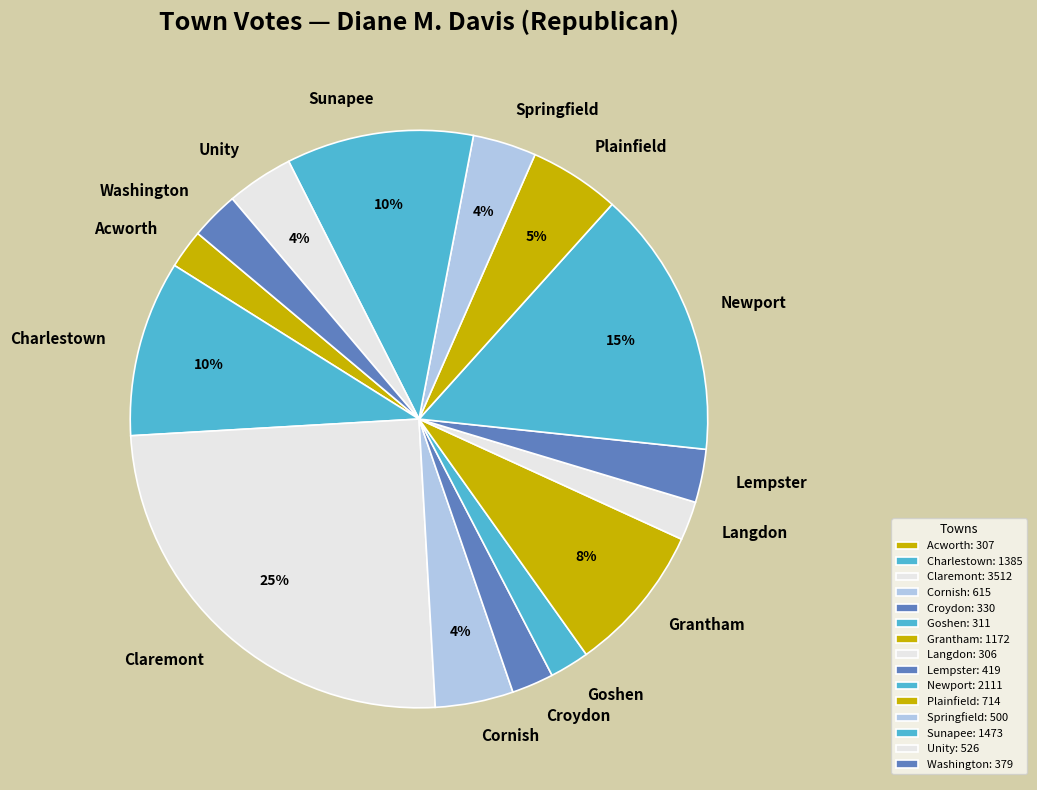

Is it true that Washington is 17% of the pie?

False